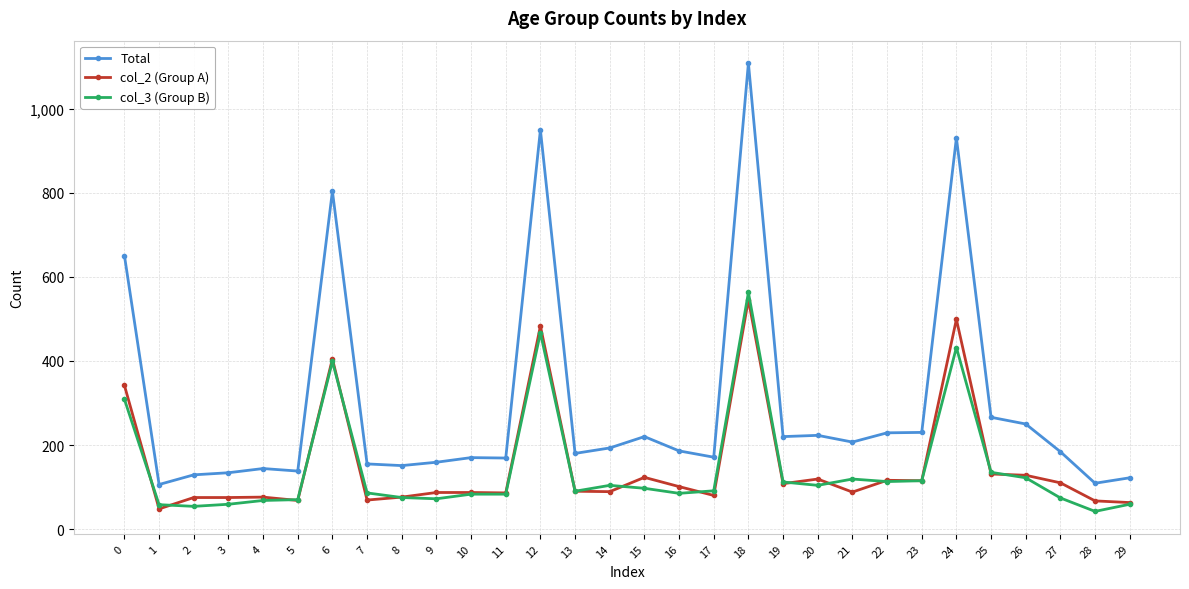

True or false: Total and col_2 (Group A) cross at least once.

False